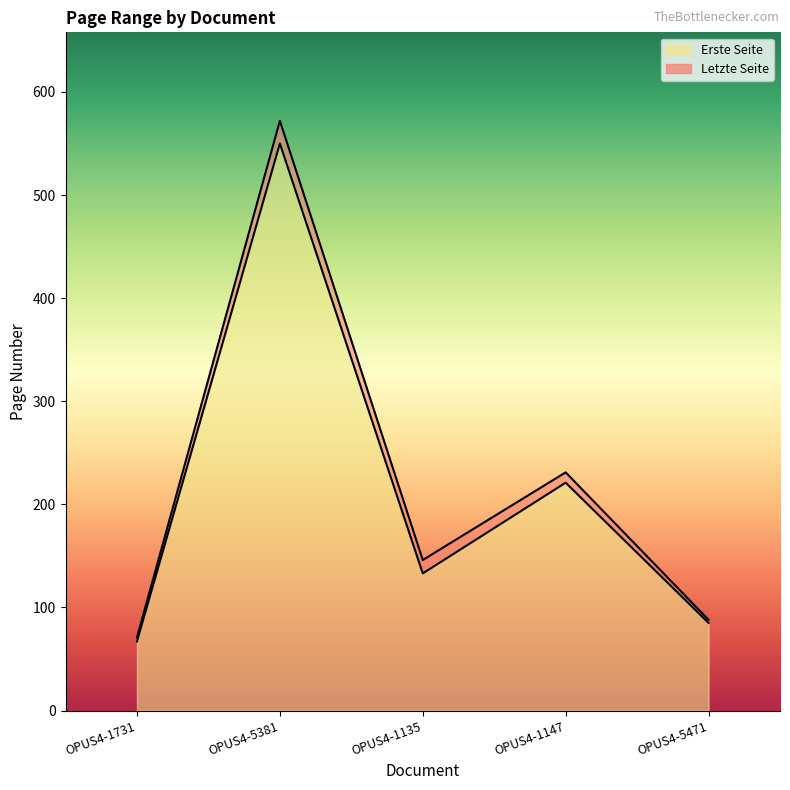

At which category does Letzte Seite reach its first local valley?

OPUS4-1135